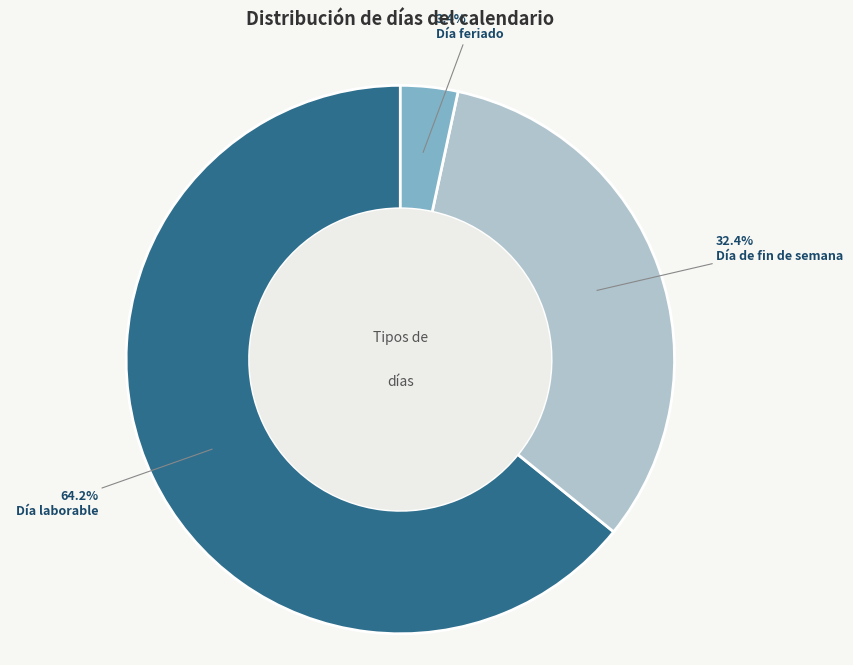

How many slices are in this pie chart?

3